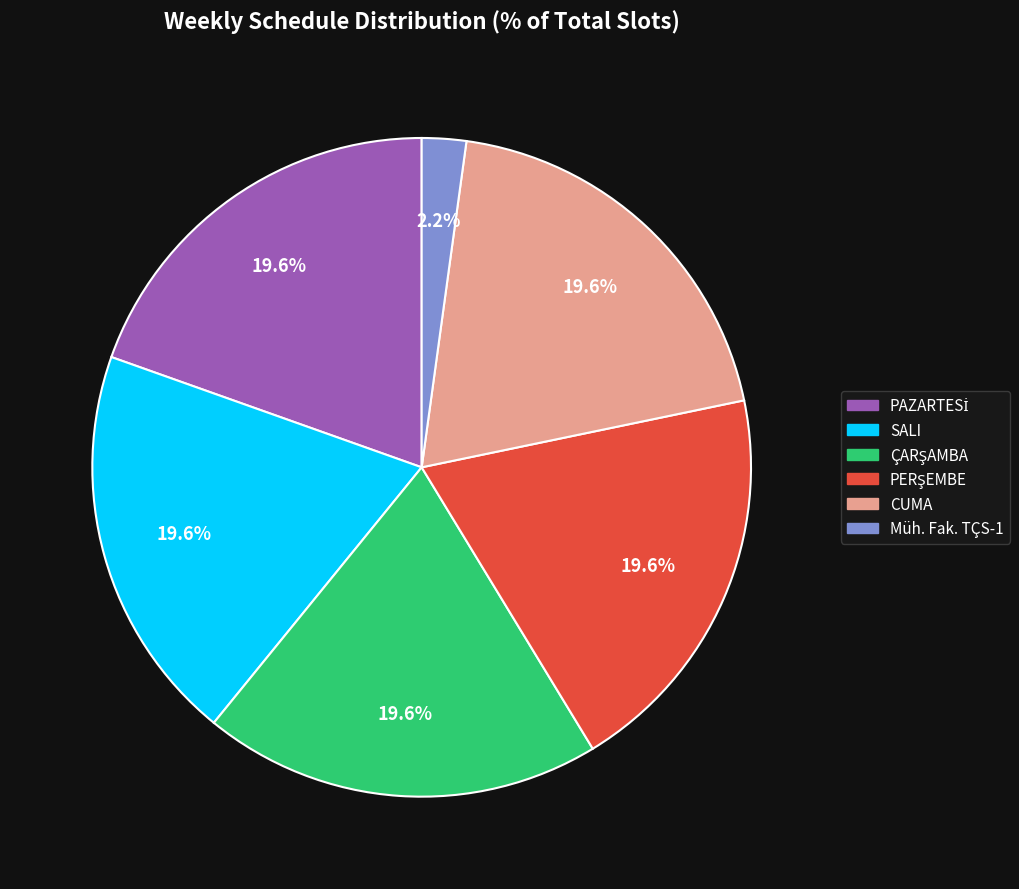

Does any single category account for the majority?

No